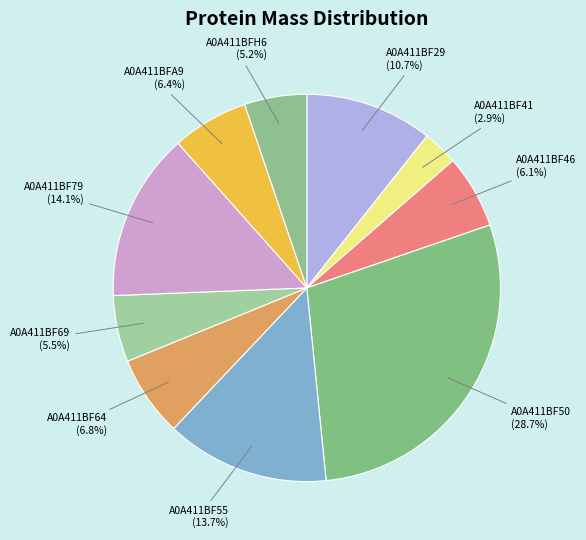

Rank the categories by value from lowest to highest.

A0A411BF41, A0A411BFH6, A0A411BF69, A0A411BF46, A0A411BFA9, A0A411BF64, A0A411BF29, A0A411BF55, A0A411BF79, A0A411BF50